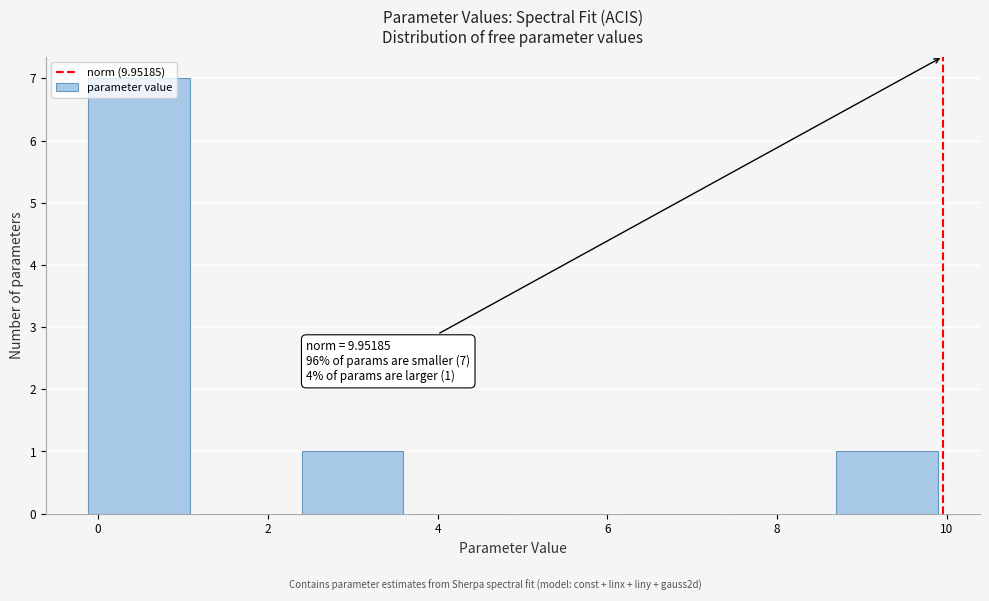

Which range on the x-axis has the tallest bar?

-0.2 to 1.2